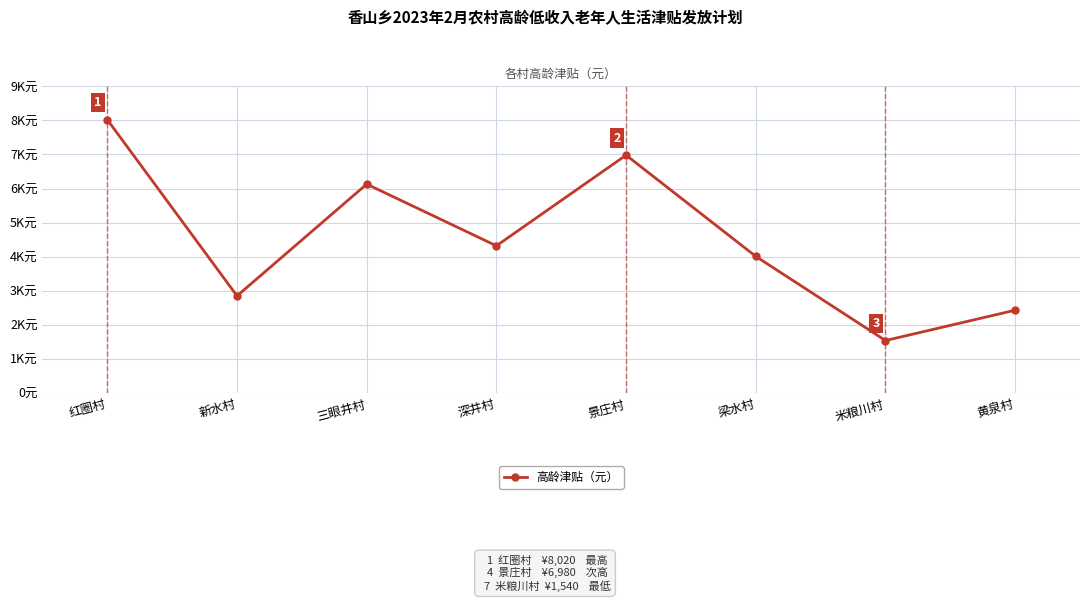

The chart shows a value of 4010 at 梁水村. True or false?

True